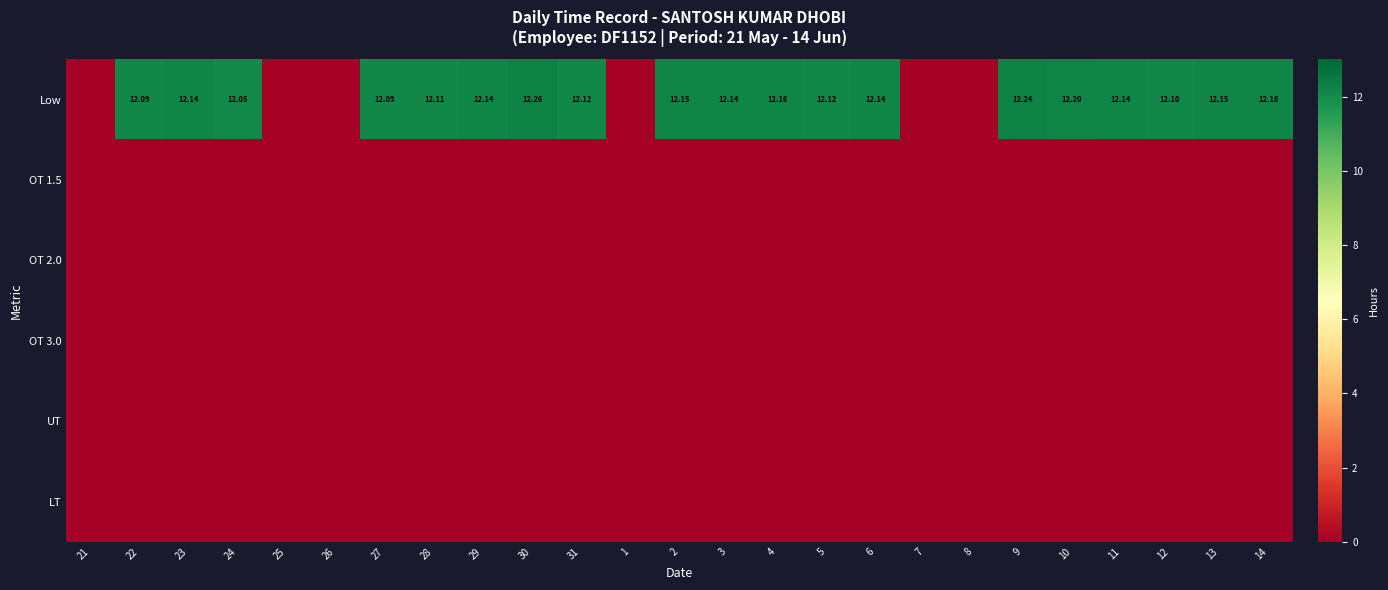

List the series in order of their peak value, lowest first.

OT 1.5, OT 2.0, OT 3.0, UT, LT, Low